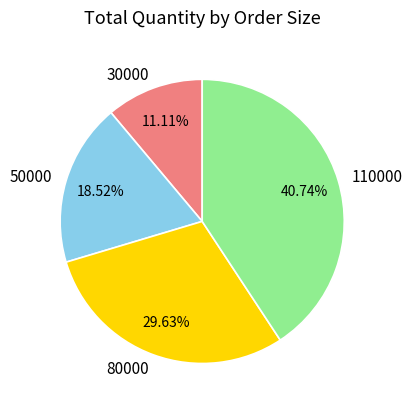

The 50000 slice represents 19% of the pie. True or false?

True